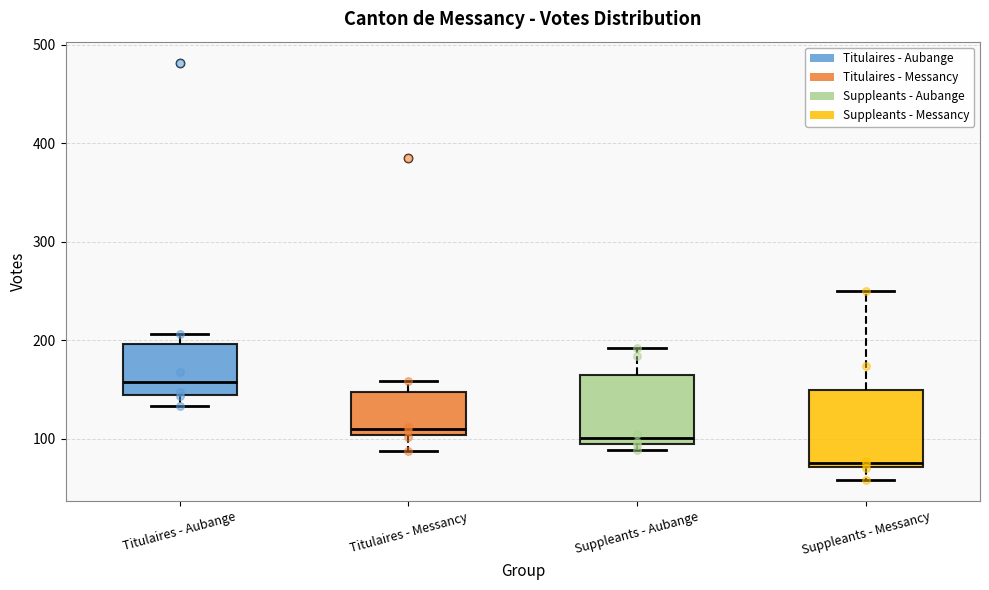

Reading left to right, read every box against the y-axis: the position of its median line, the range the box covers, and the ends of its whiskers. The values are not printed on the chart, so give them approximately, as read against the axis.

Titulaires - Aubange: median 160, box 140 to 200, whiskers 130 to 210
Titulaires - Messancy: median 110, box 100 to 150, whiskers 90 to 160
Suppleants - Aubange: median 100, box 90 to 160, whiskers 90 (just below the box's lower edge) to 190
Suppleants - Messancy: median 80, box 70 to 150, whiskers 60 to 250